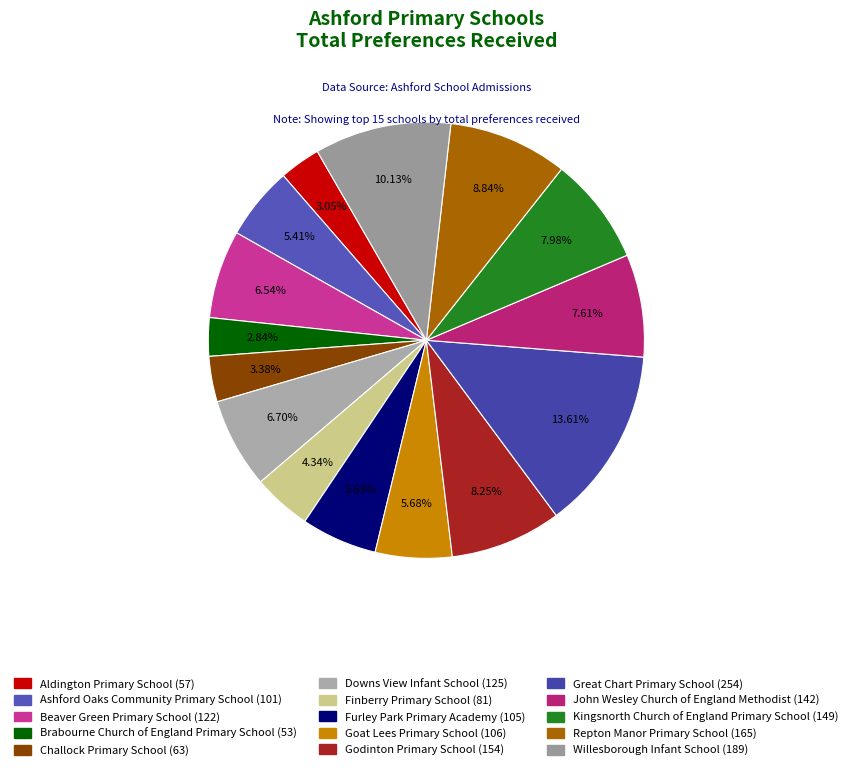

Is it true that Great Chart Primary School is 14% of the pie?

True